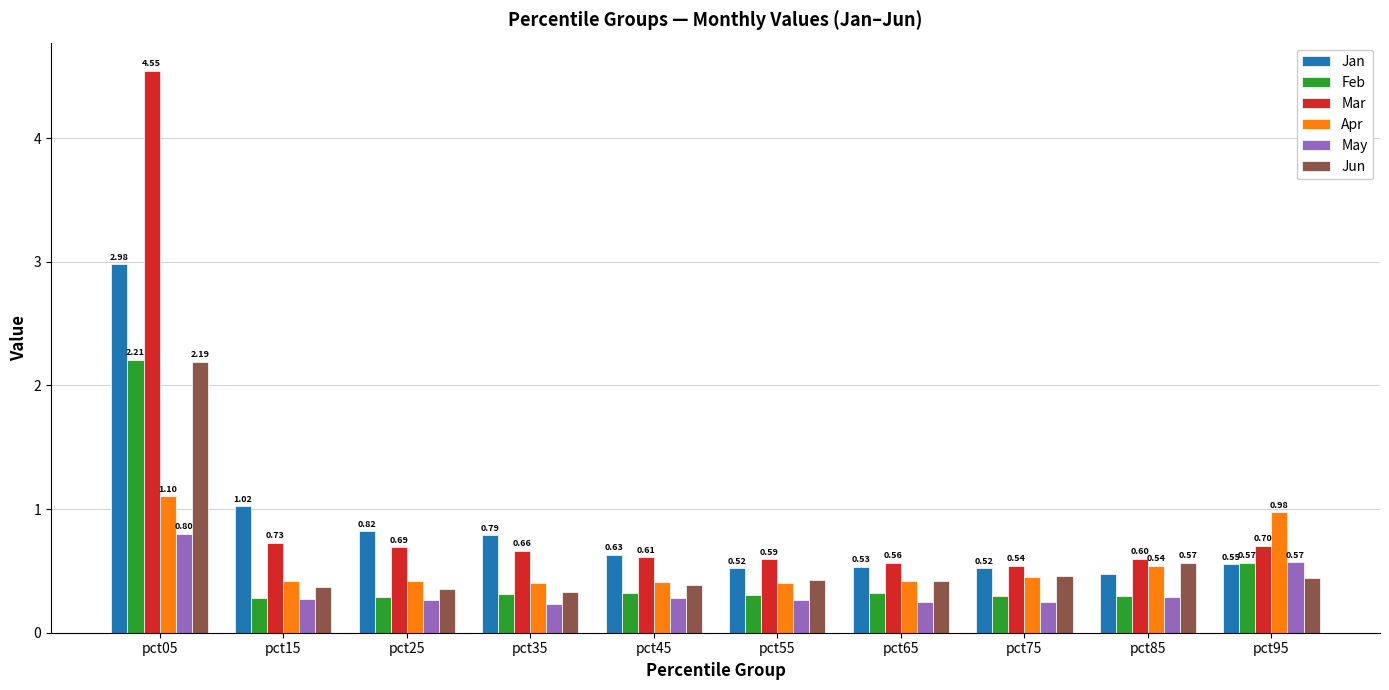

Which series has the largest total across all categories?

Mar